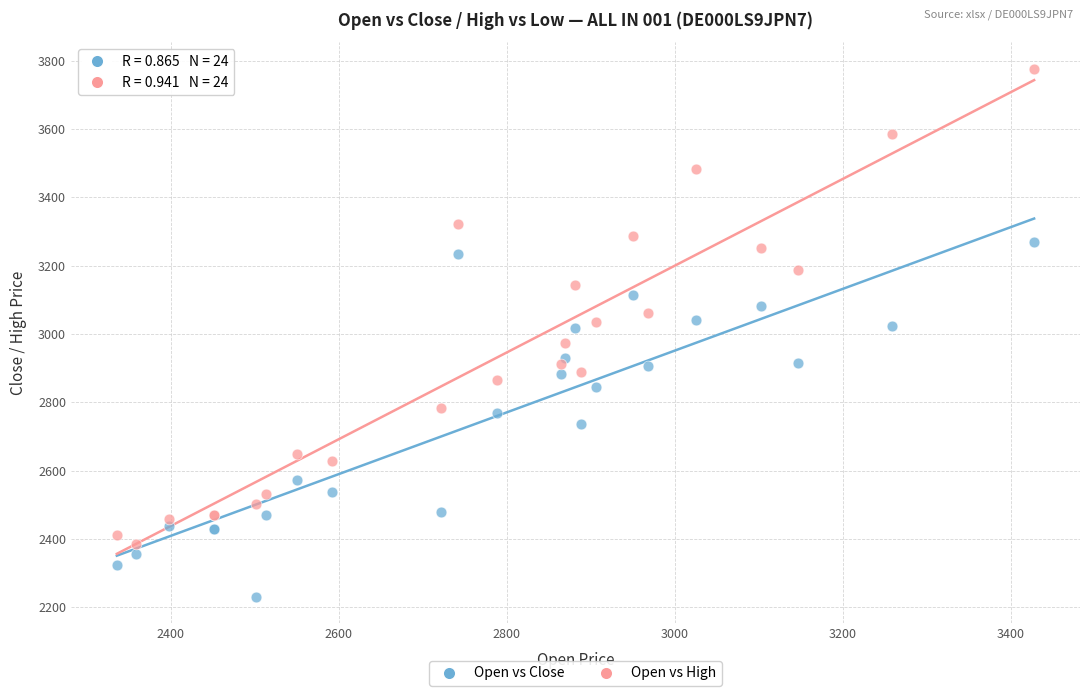

Which series reaches the maximum Y coordinate?

Open vs High